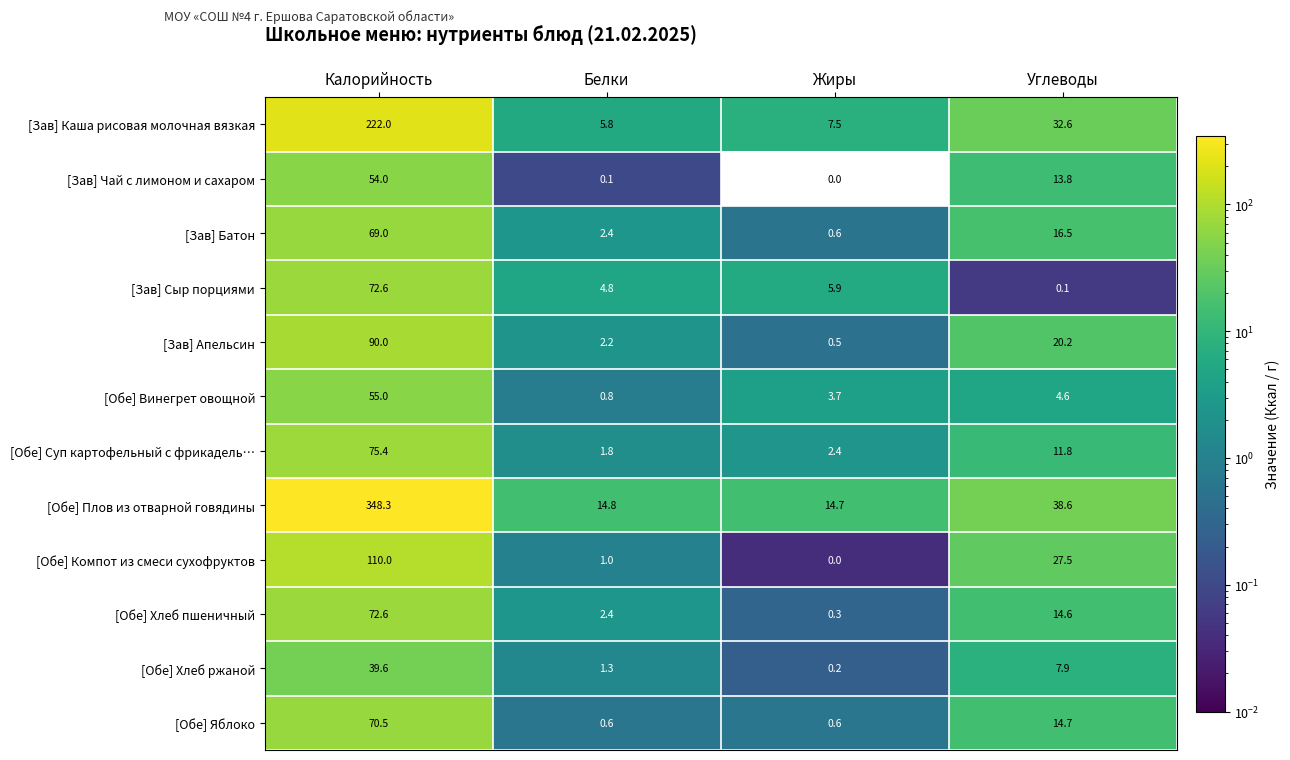

Count the number of data series in this chart.

12